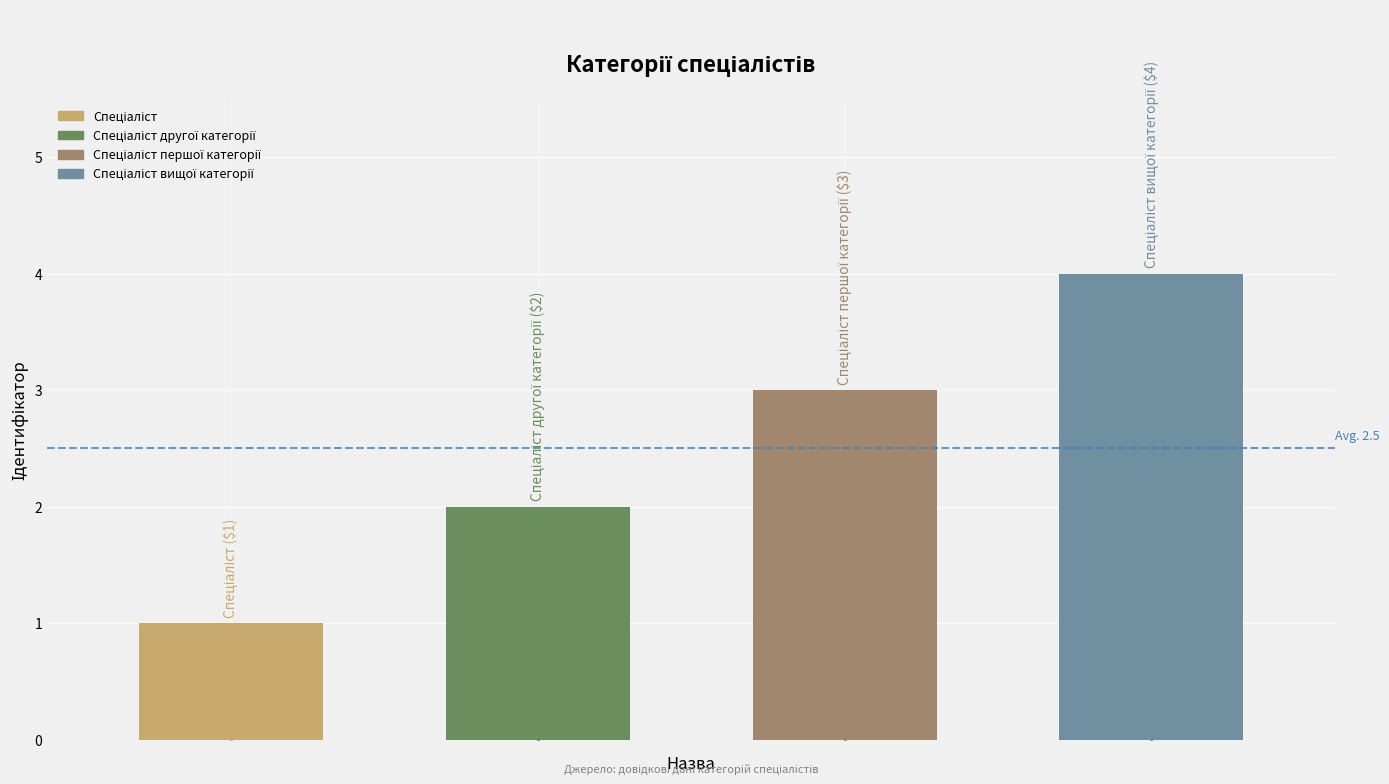

Reading right to left, transcribe all the data shown in this chart.

4	3	2	1